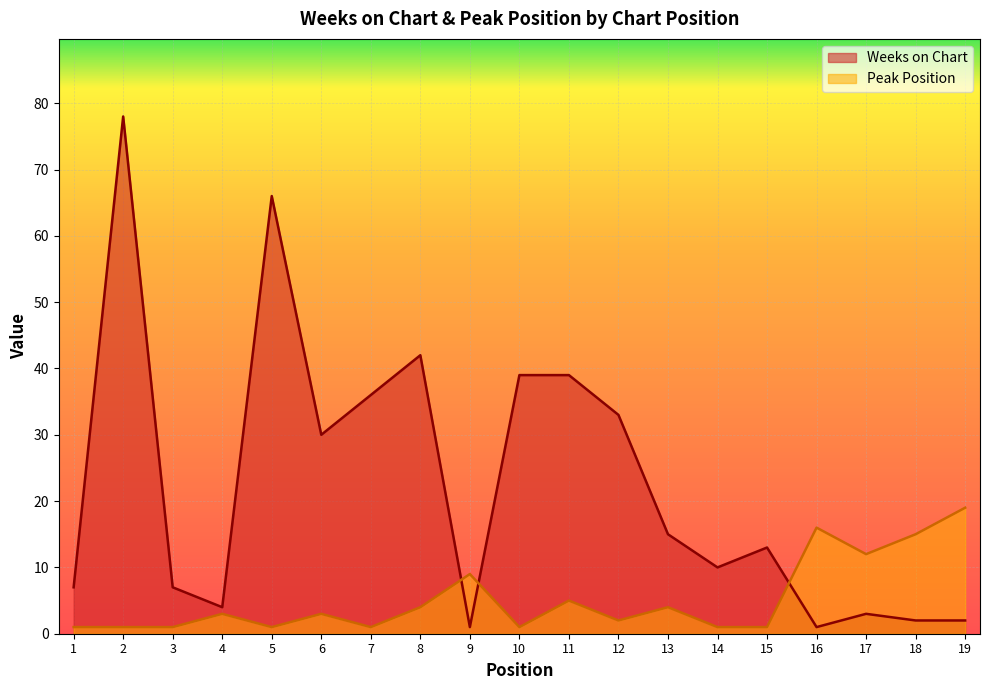

True or false: Peak Position has a value of 5 at 9.

False